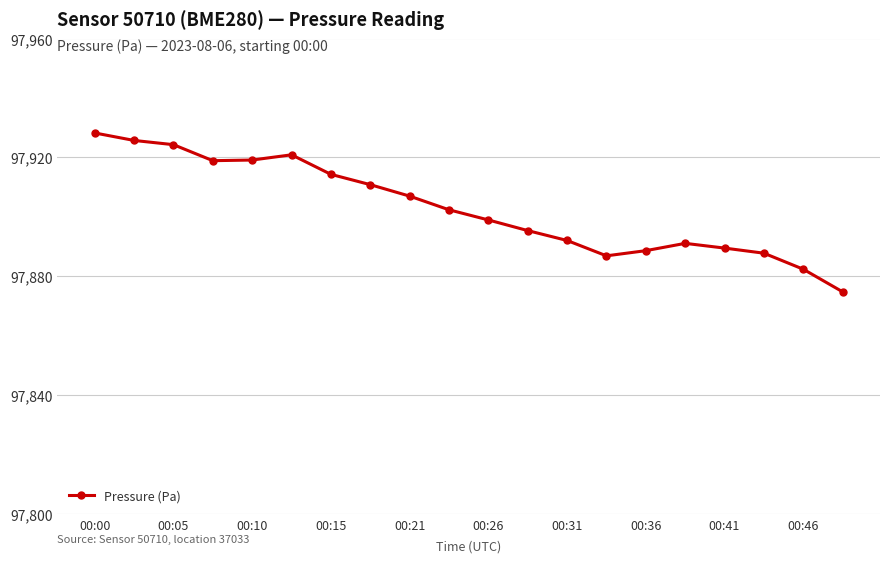

What is the minimum value shown in the chart?

97874.7